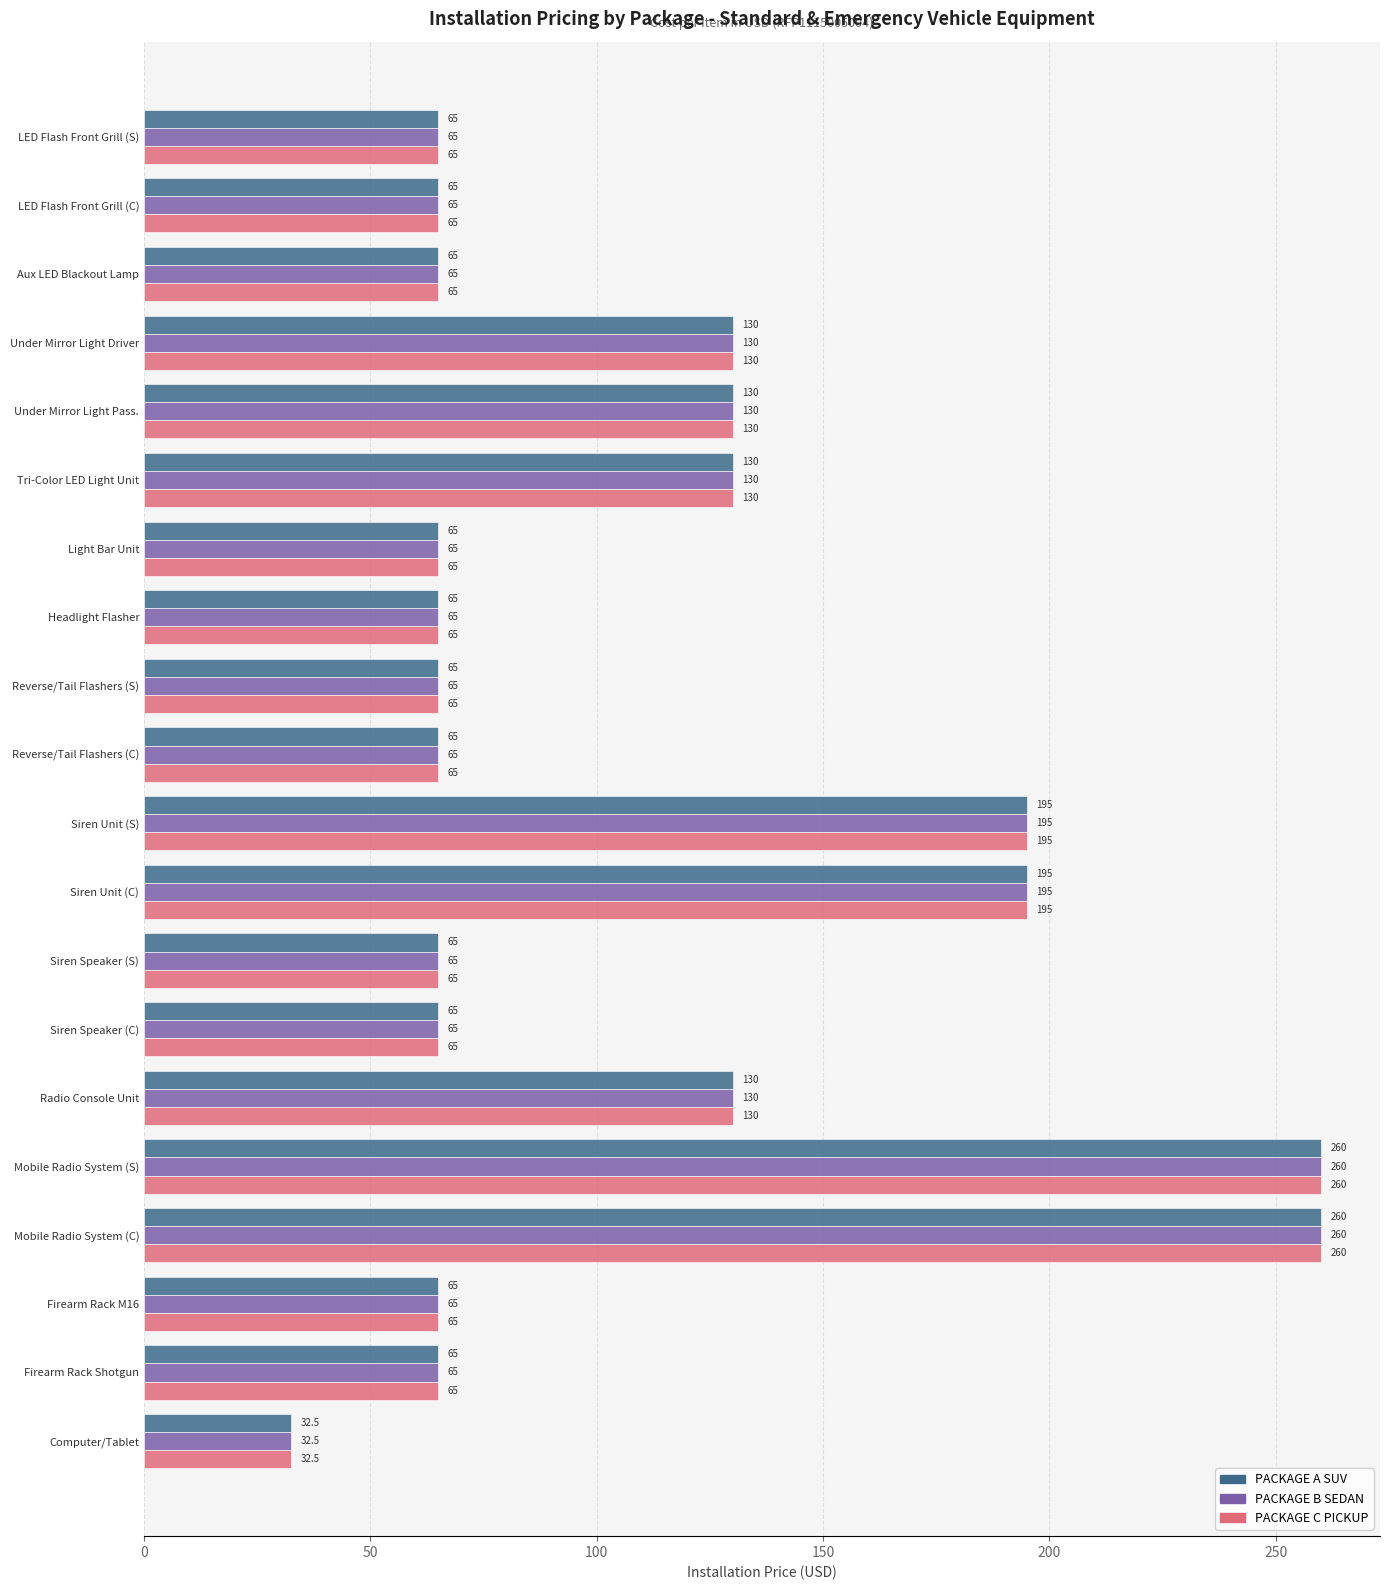

Which category has the lowest value in the PACKAGE C PICKUP series?

Computer/Tablet